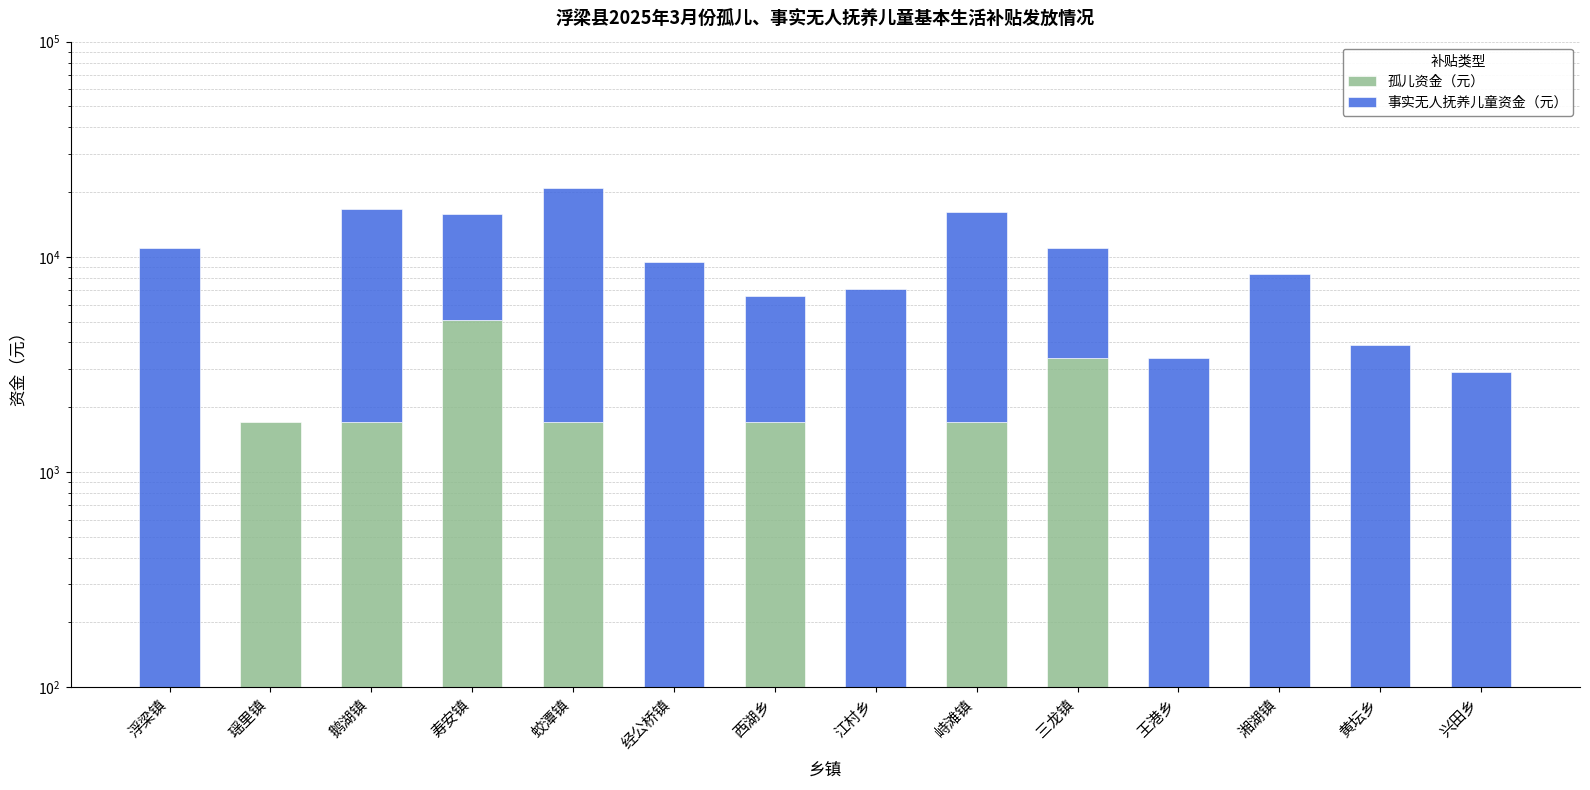

What is the label of the 6th bar from the right?

峙滩镇